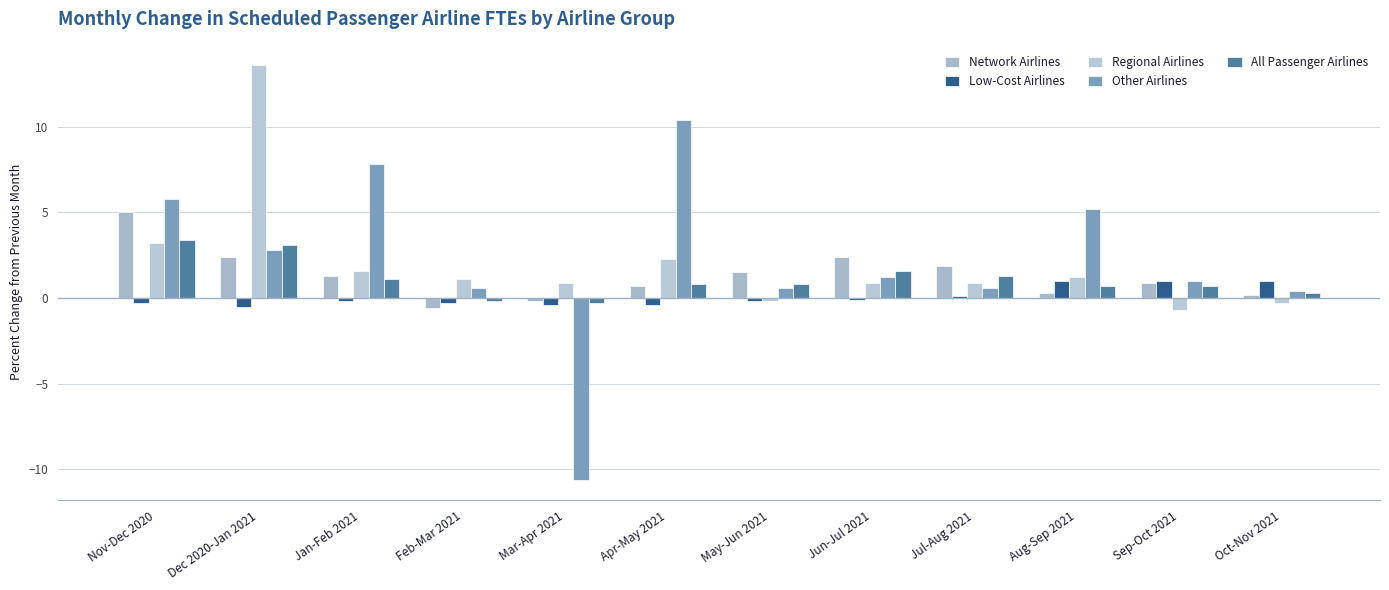

How many groups of bars are there?

12